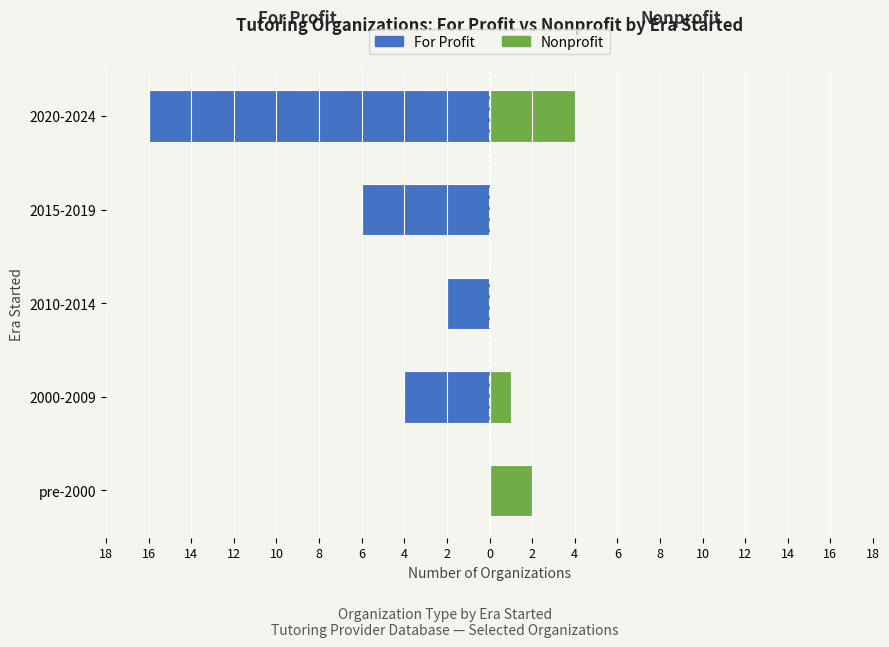

Reading left to right, transcribe all the data shown in this chart.

For Profit: 0	-4	-2	-6	-16
Nonprofit: 2	1	0	0	4